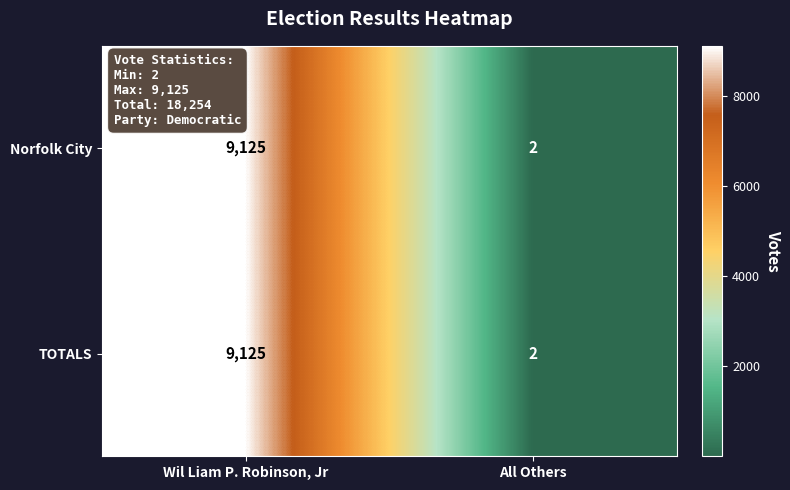

Rank the categories by TOTALS value from highest to lowest.

Wil Liam P. Robinson, Jr, All Others